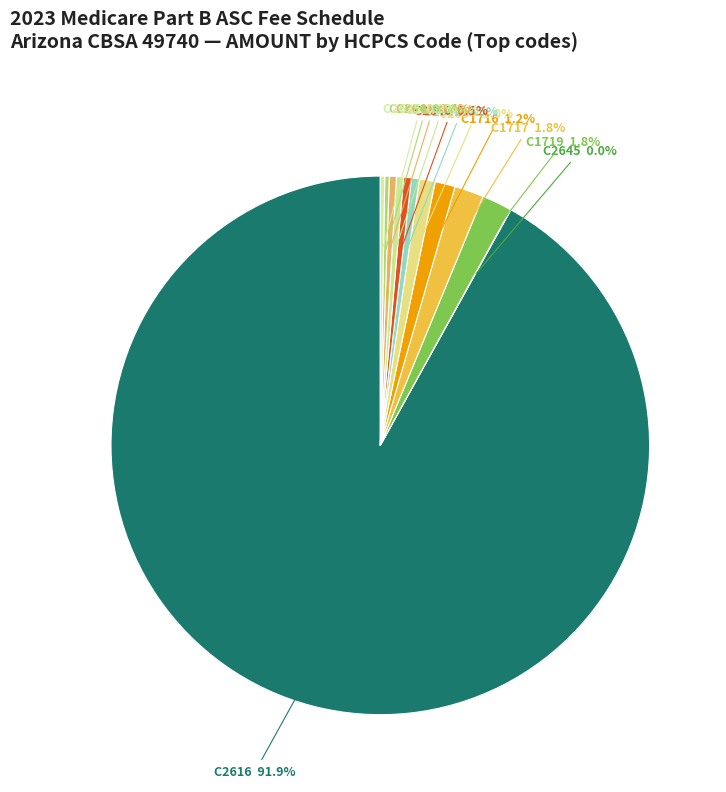

Count the number of slices in the pie.

12